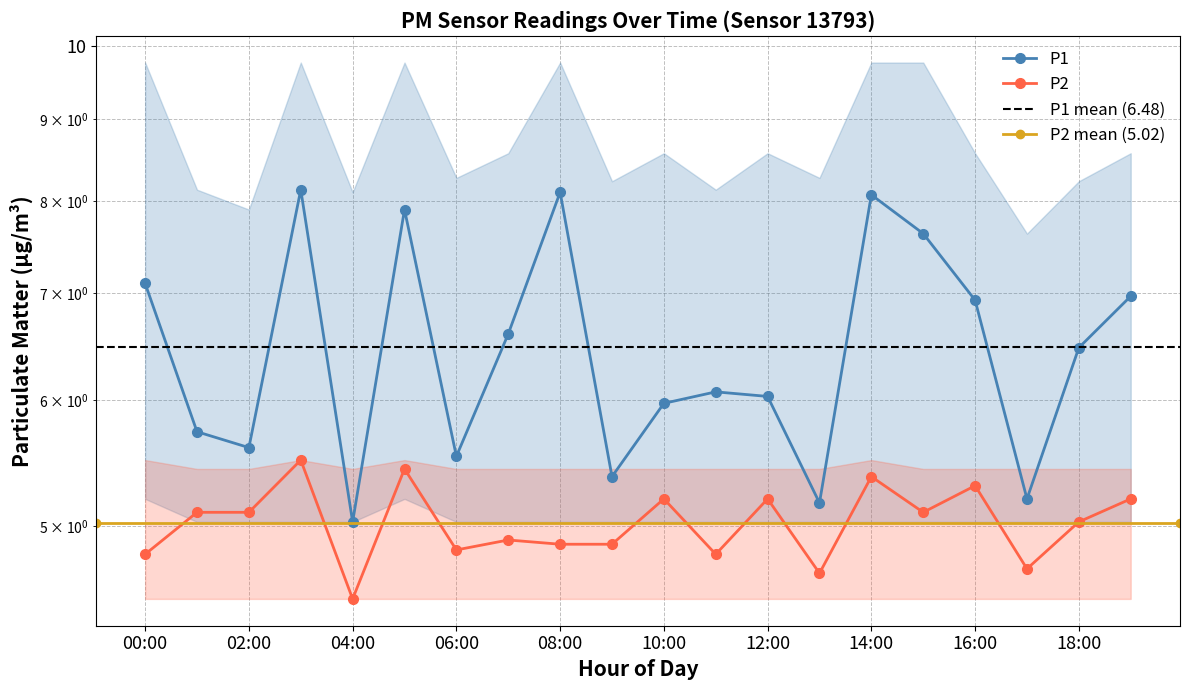

What is the average value of the P2 series?

5.0